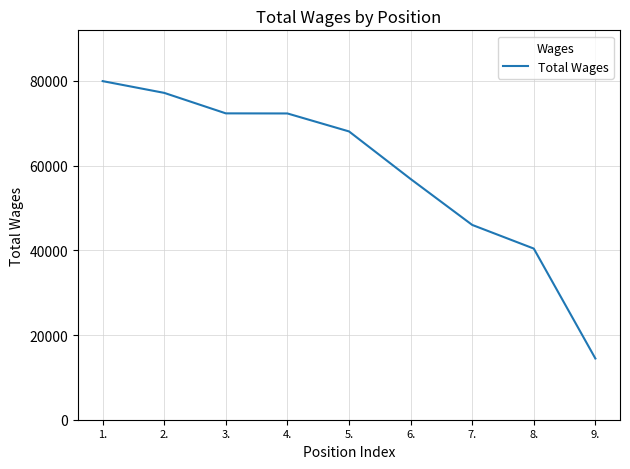

Which has a higher value, 7. or 6.?

6.